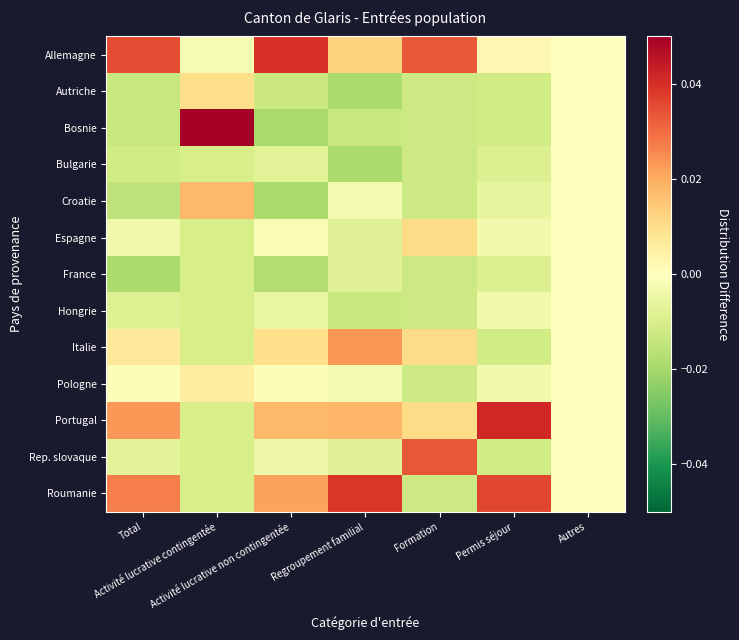

Rank the series by their maximum value, from lowest to highest.

Bulgarie, France, Hongrie, Pologne, Autriche, Espagne, Croatie, Italie, Rep. slovaque, Roumanie, Allemagne, Portugal, Bosnie